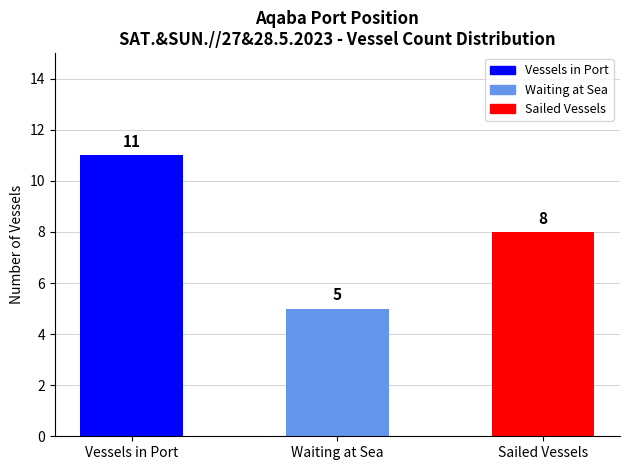

Are the bars horizontal?

No